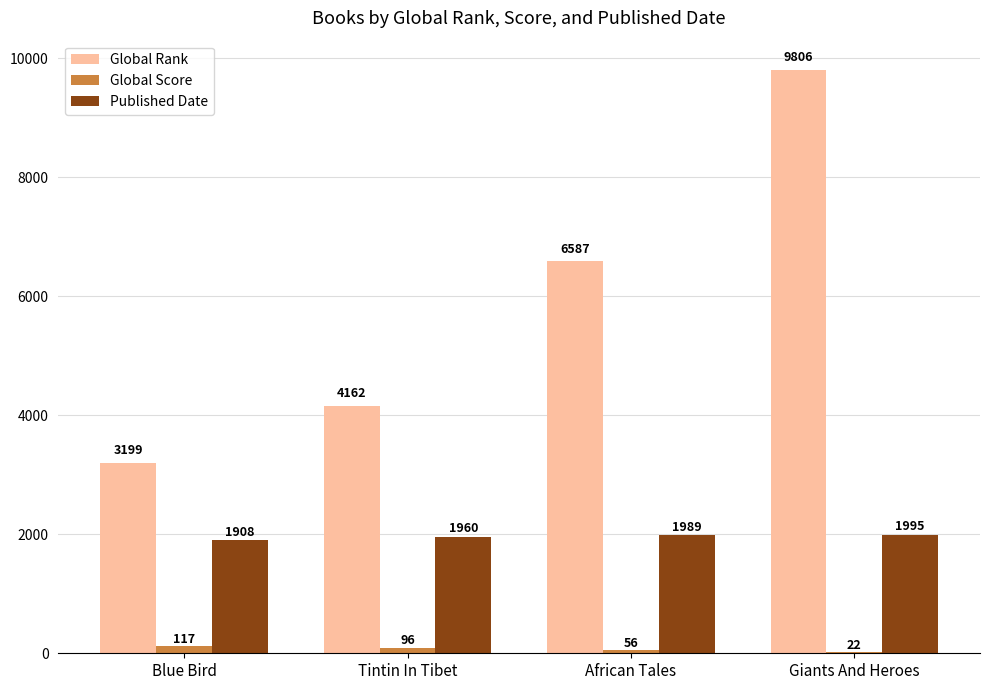

What is the approximate value of Global Score at Blue Bird, to the nearest 10?

120